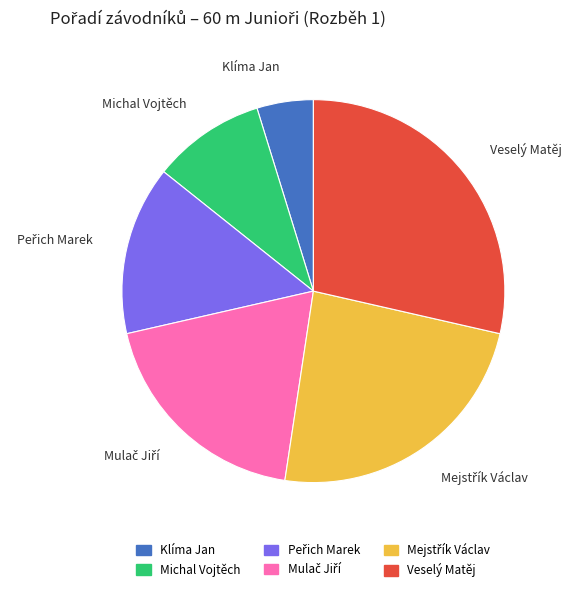

Do Veselý Matěj and Michal Vojtěch together represent more than half of the pie?

No